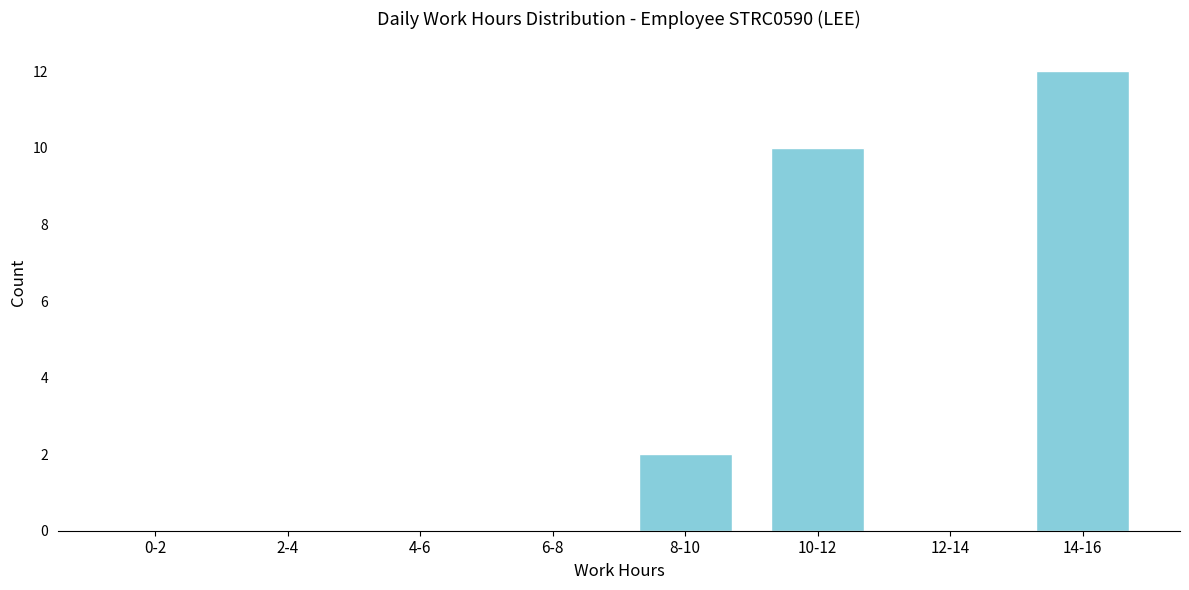

Reading right to left, transcribe all the data shown in this chart.

14-16=12	12-14=0	10-12=10	8-10=2	6-8=0	4-6=0	2-4=0	0-2=0